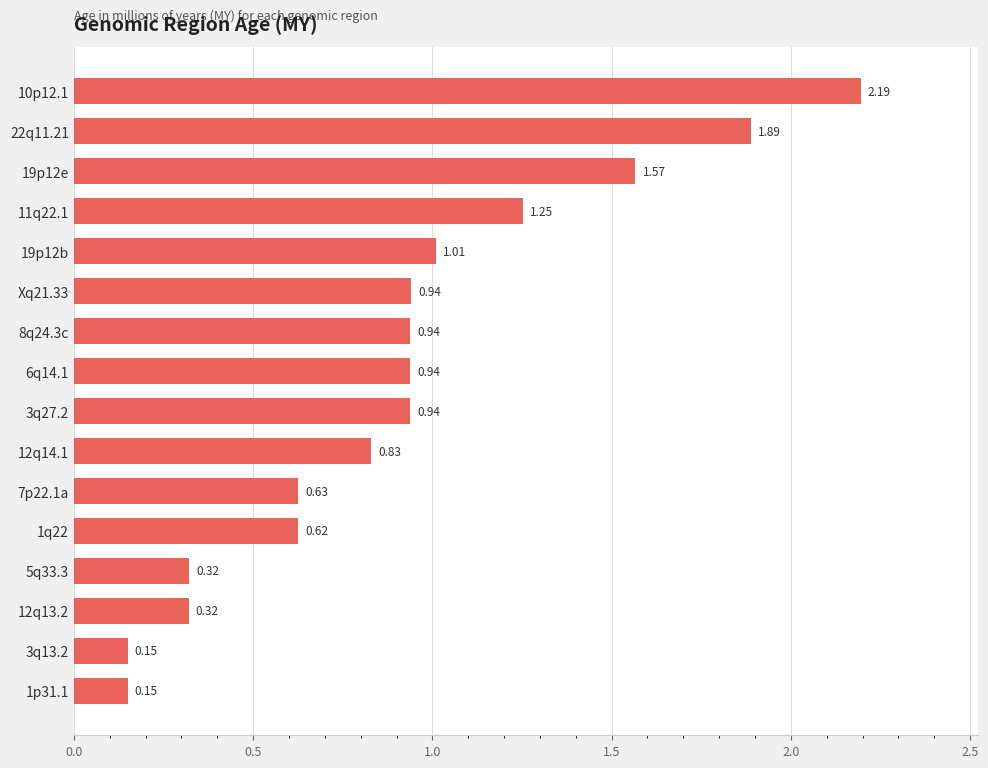

Does the chart contain any negative values?

No